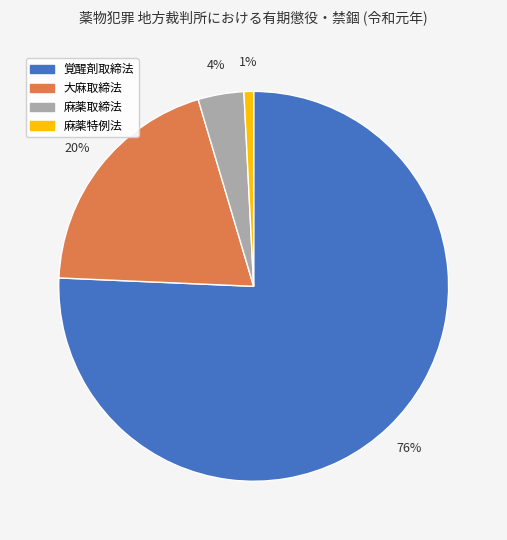

To the nearest percent, what portion does 麻薬取締法 represent?

4%